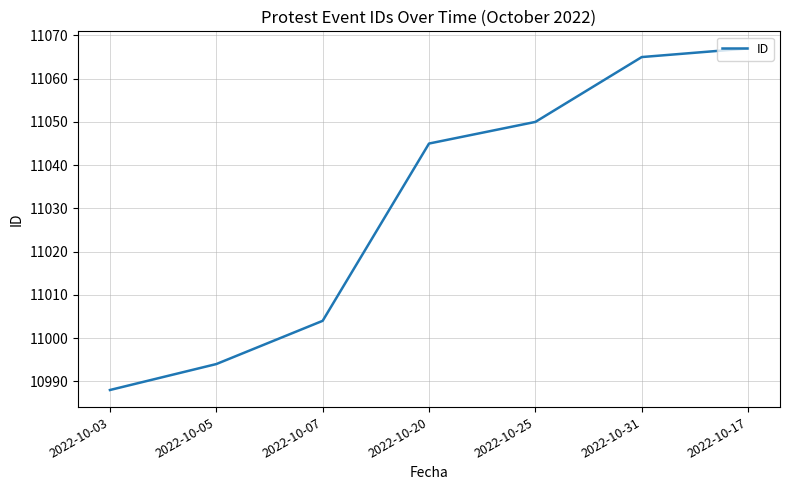

Reading left to right, what are all the values shown in this chart?

2022-10-03=10988	2022-10-05=10994	2022-10-07=11004	2022-10-20=11045	2022-10-25=11050	2022-10-31=11065	2022-10-17=11067